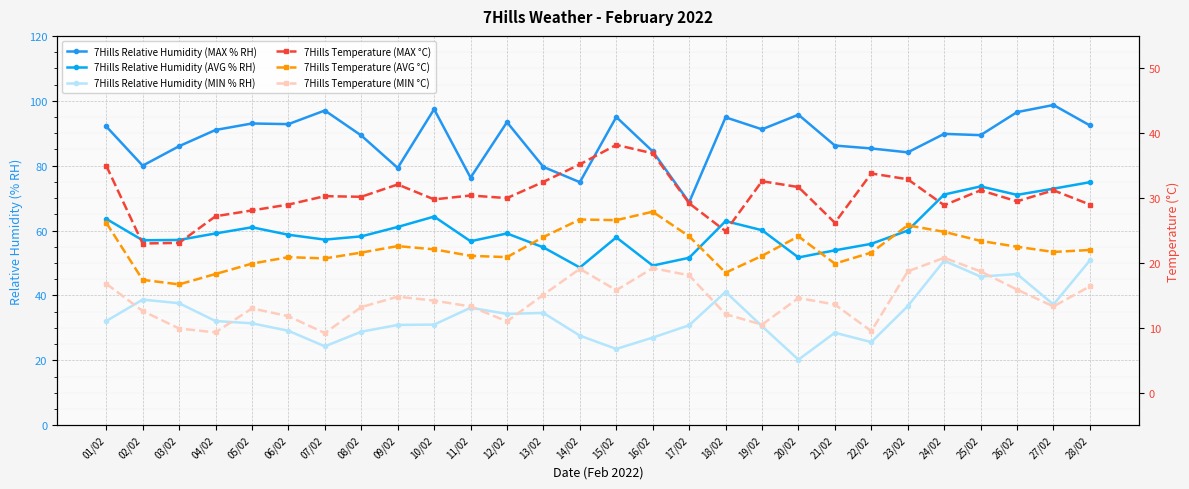

What is the approximate value of 7Hills Temperature (MIN °C) at 07/02?

9.2